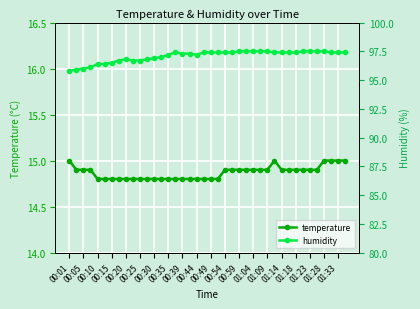

What is the sum of all humidity values?

3883.4